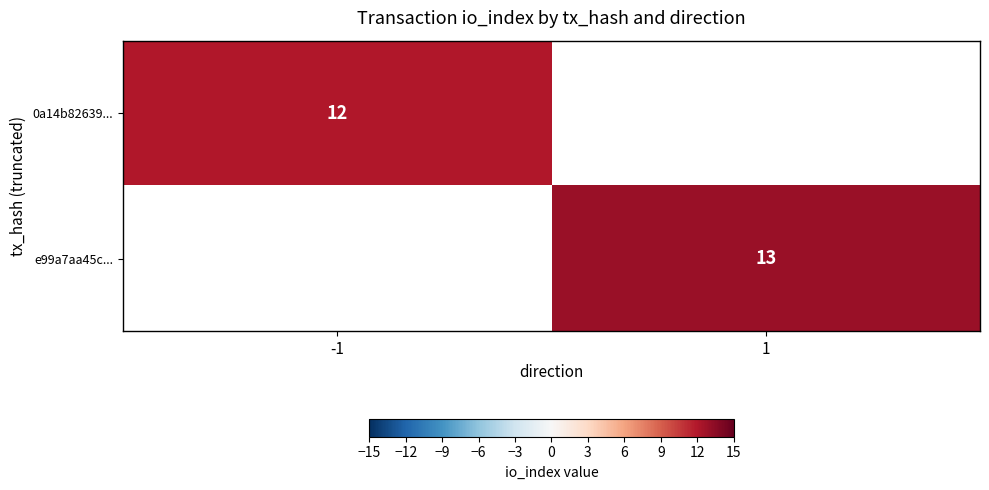

How many series are shown in this chart?

2